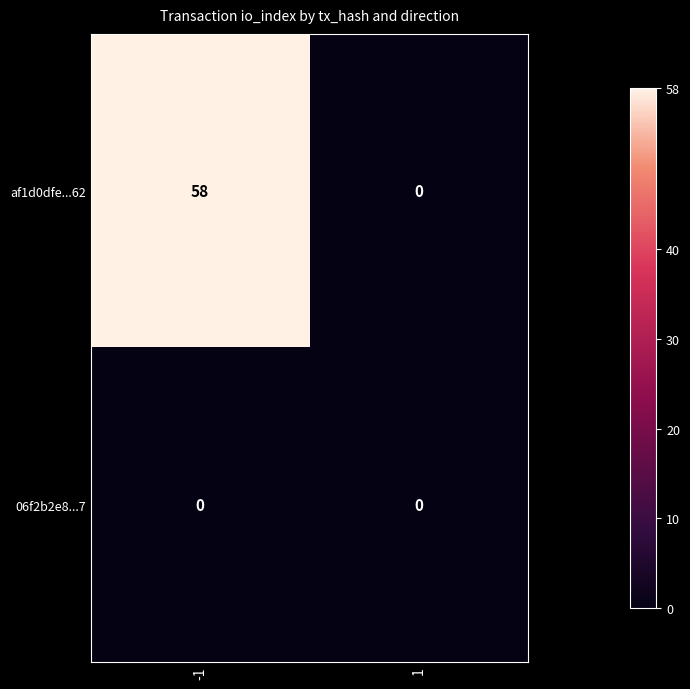

Which series has the widest spread of values?

af1d0dfe...62